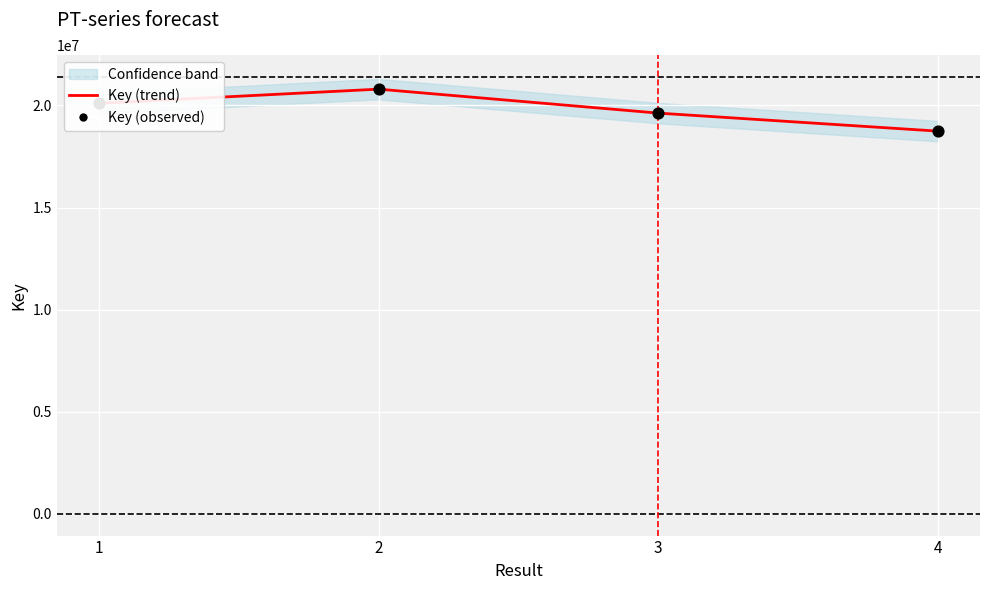

Which series has the largest total across all categories?

Key (trend)